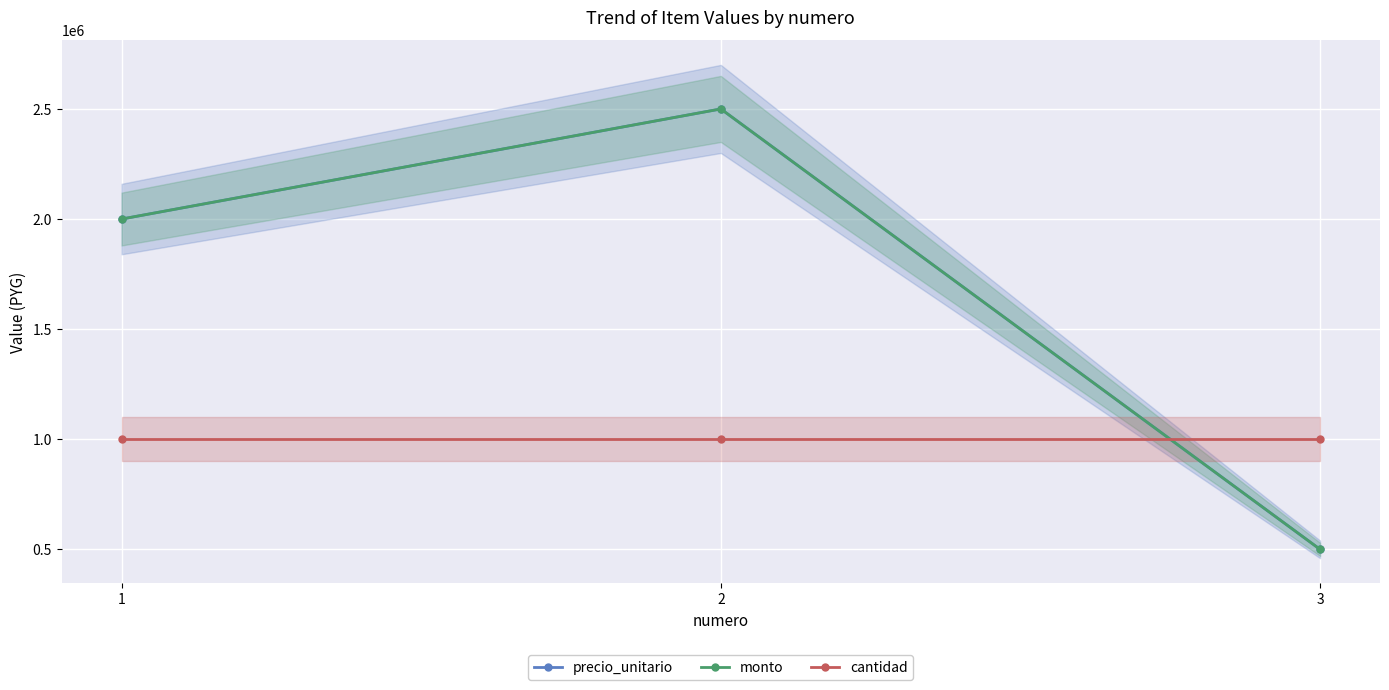

How many monto values are between 500000 and 2500000?

3